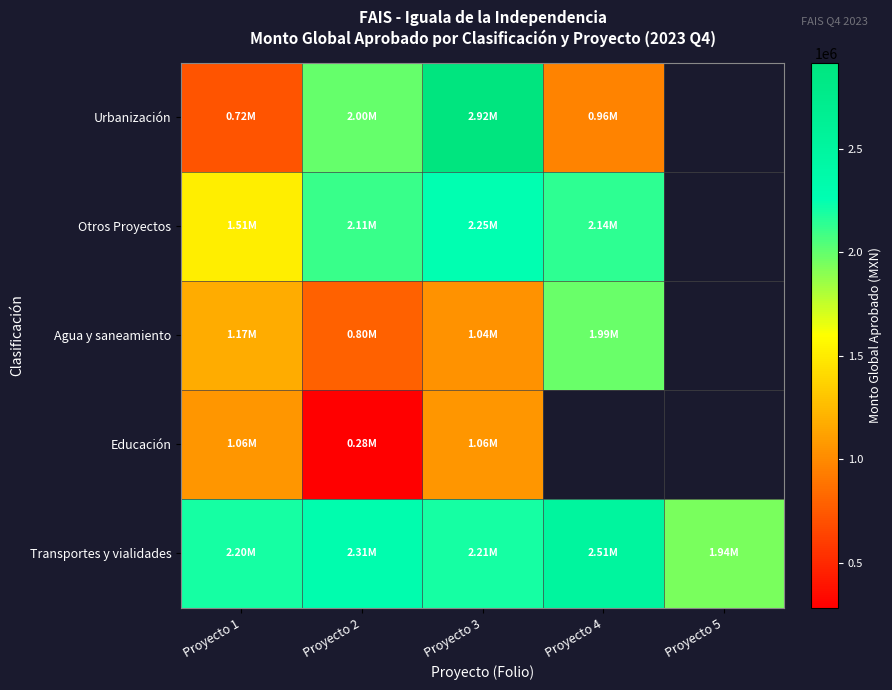

Is it true that Agua y saneamiento equals 728398.0 at Proyecto 3?

False